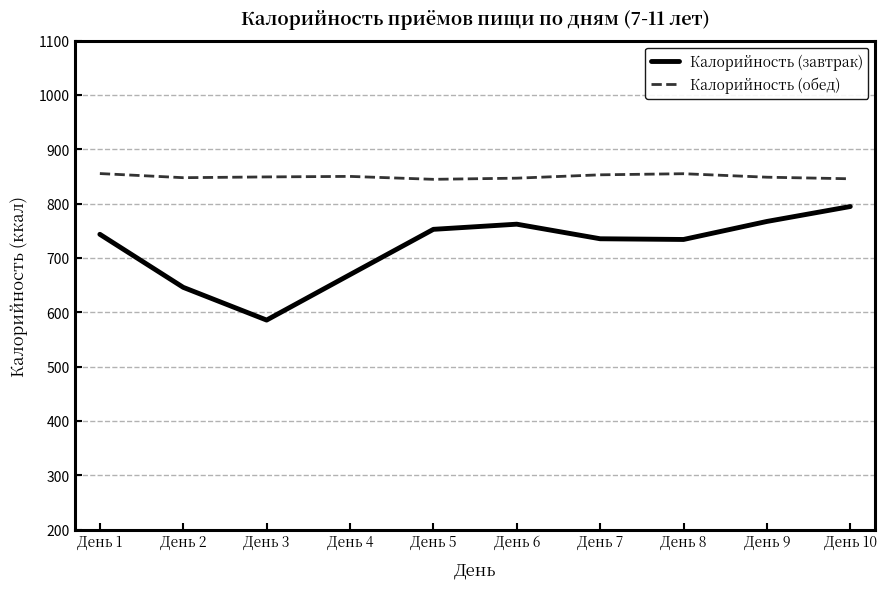

Which series has the largest total across all categories?

Калорийность (обед)